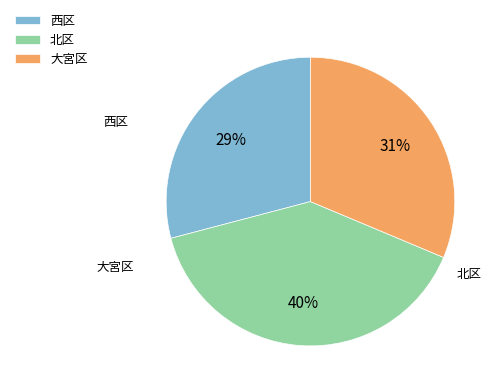

To the nearest percent, what portion does 大宮区 represent?

31%